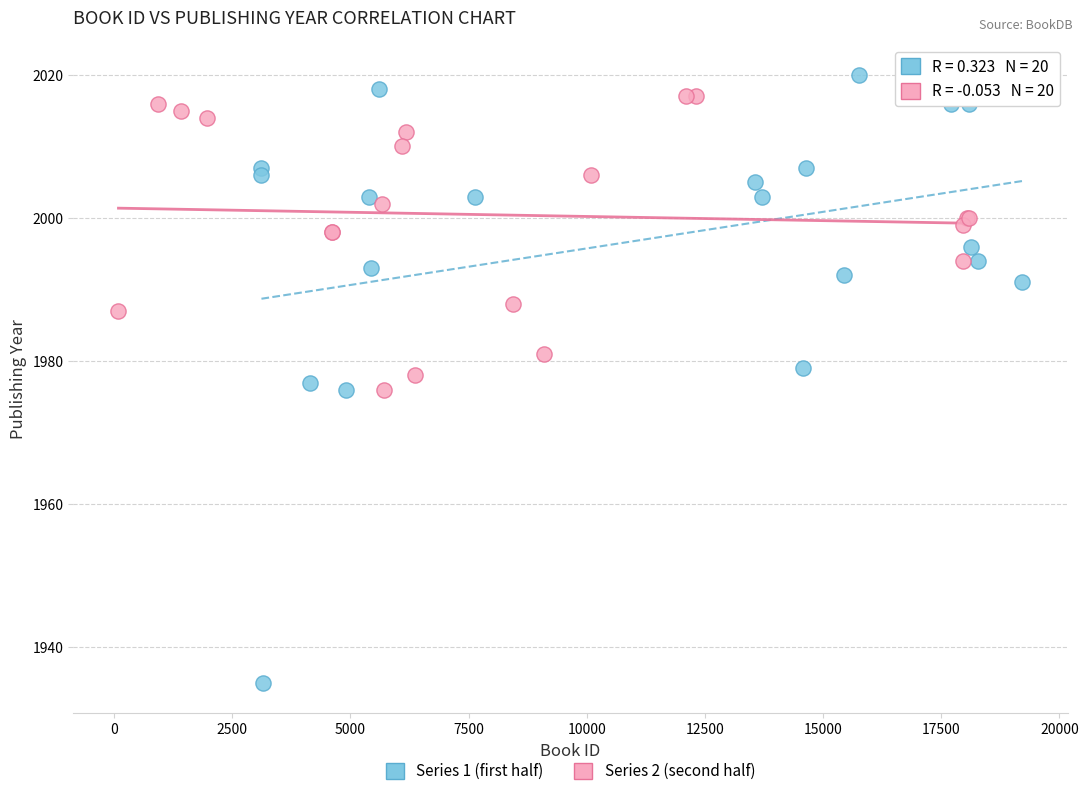

Which series contains the lowest Y value?

Series 1 (first half)